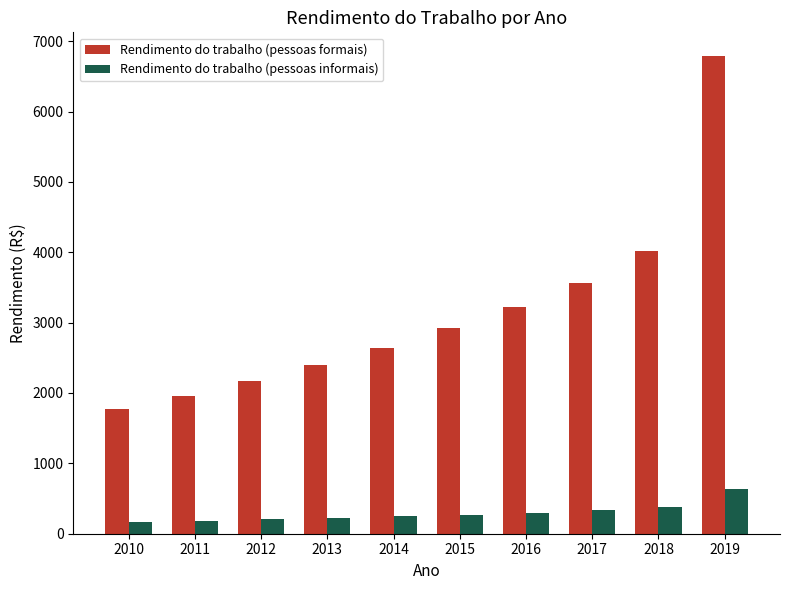

What is the average value of the Rendimento do trabalho (pessoas formais) series?

3144.7